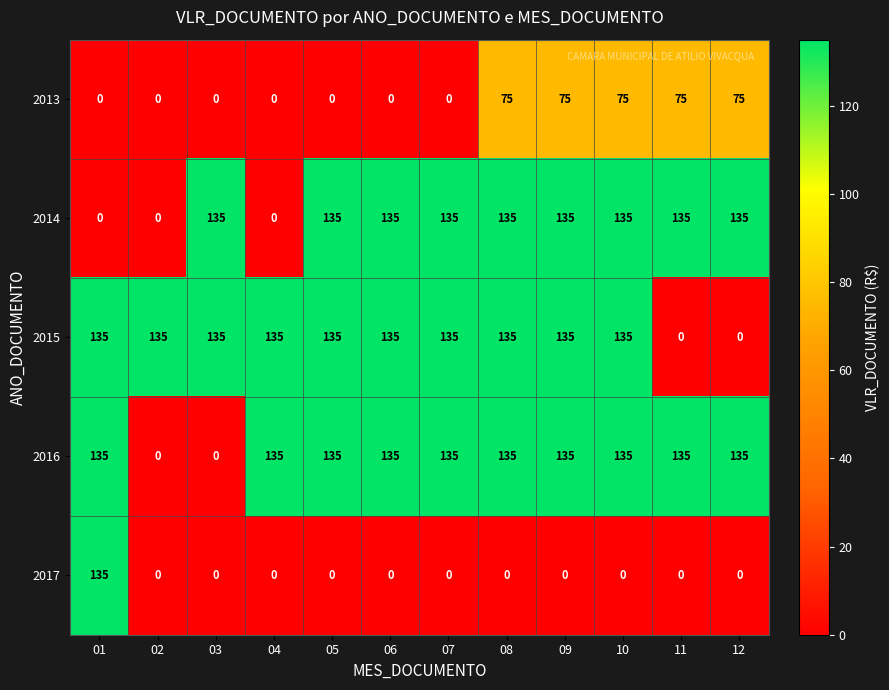

What is the maximum value for 2013?

75